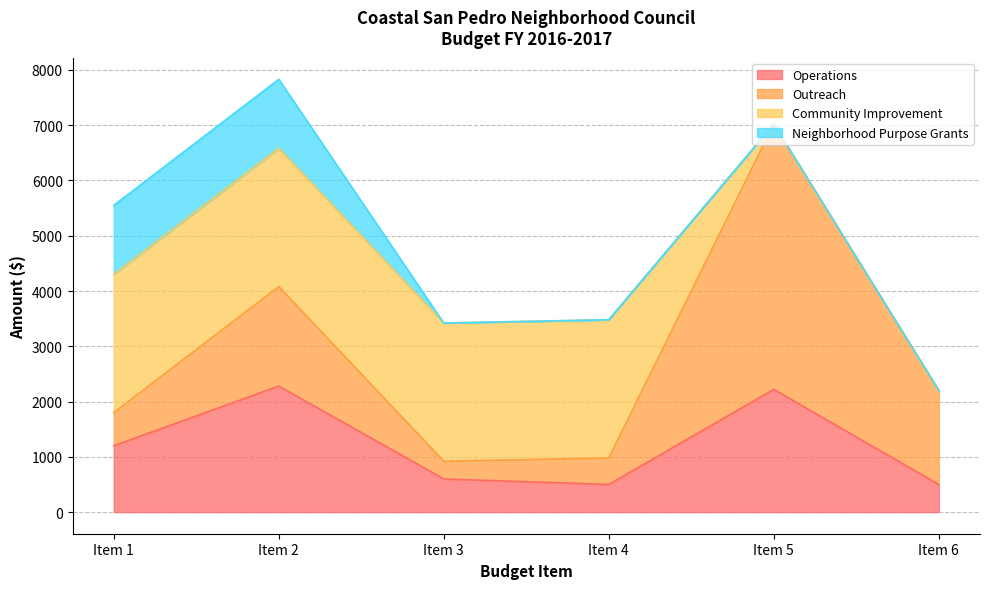

True or false: Outreach has a value of 8085.5 at Item 5.

False